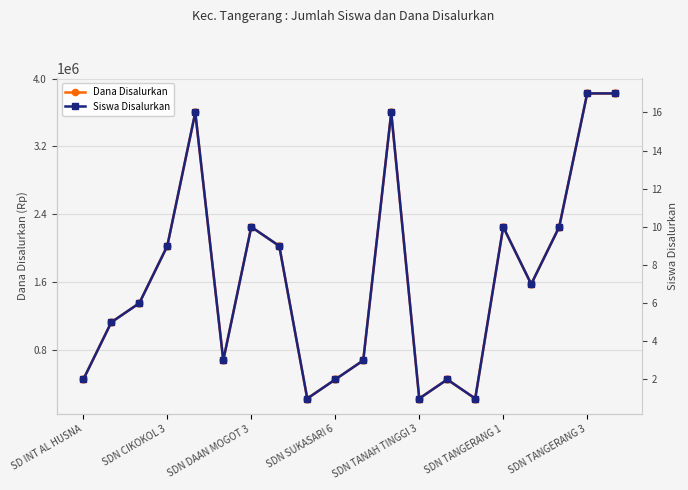

What are all the series names shown in the legend?

Dana Disalurkan, Siswa Disalurkan